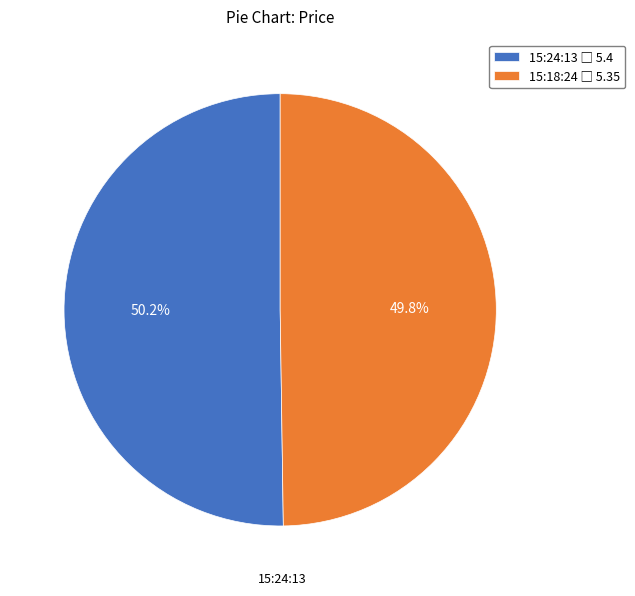

To the nearest percent, what is the combined percentage of 15:24:13 and 15:18:24?

100%